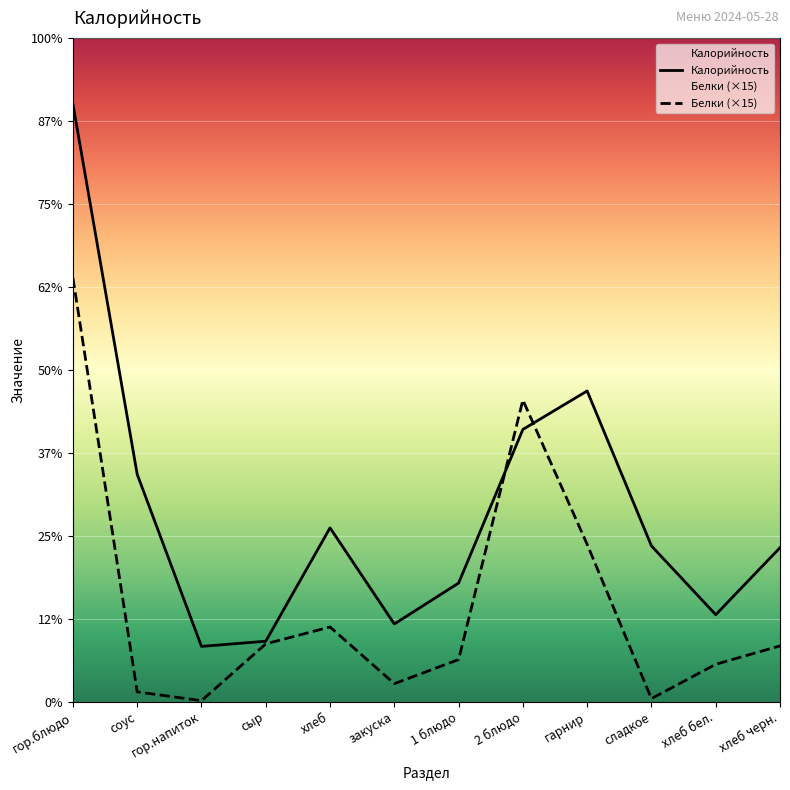

Does the chart display data point markers on the line(s)?

No